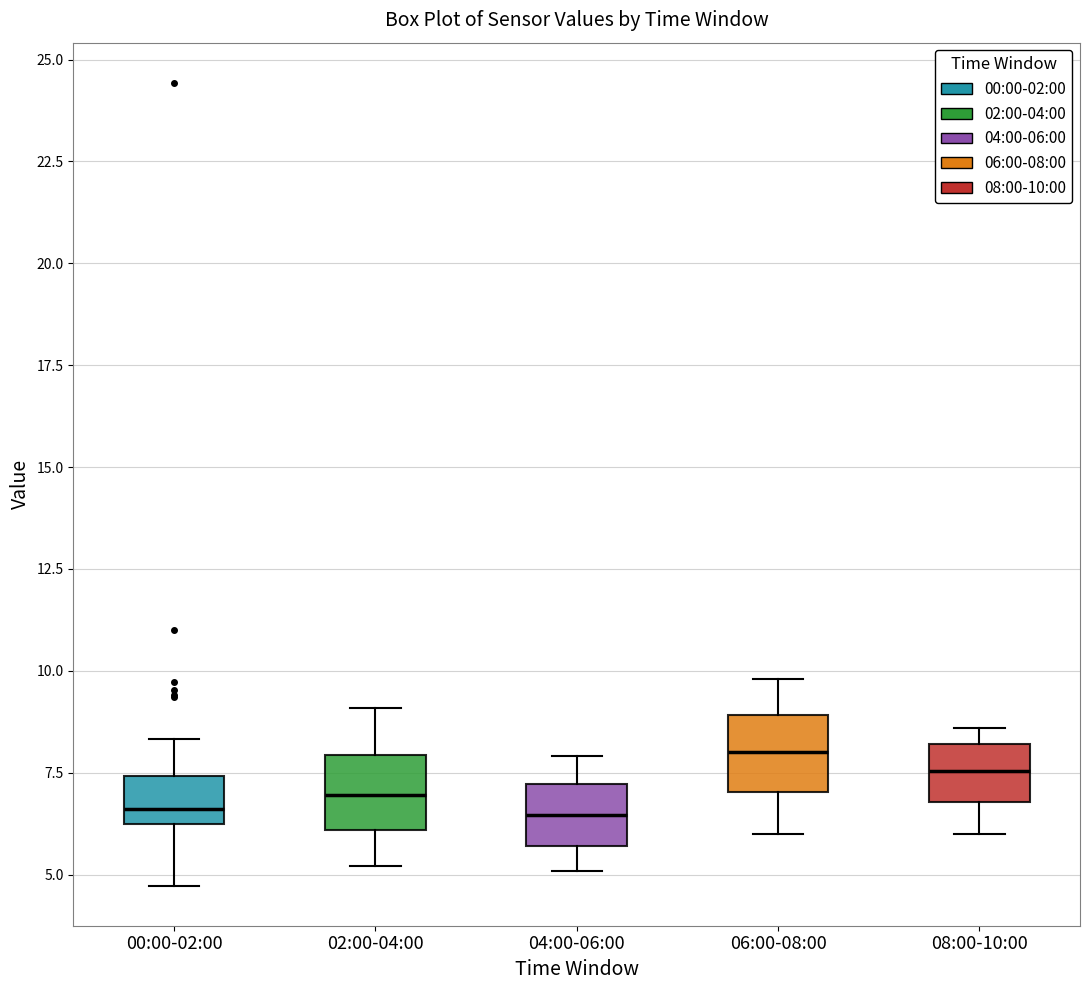

Reading left to right, read every box against the y-axis: the position of its median line, the range the box covers, and the ends of its whiskers. The values are not printed on the chart, so give them approximately, as read against the axis.

00:00-02:00: median 6.5, box 6.0 to 7.5, whiskers 4.5 to 8.5
02:00-04:00: median 7.0, box 6.0 to 8.0, whiskers 5.0 to 9.0
04:00-06:00: median 6.5, box 5.5 to 7.0, whiskers 5.0 to 8.0
06:00-08:00: median 8.0, box 7.0 to 9.0, whiskers 6.0 to 10.0
08:00-10:00: median 7.5, box 7.0 to 8.0, whiskers 6.0 to 8.5